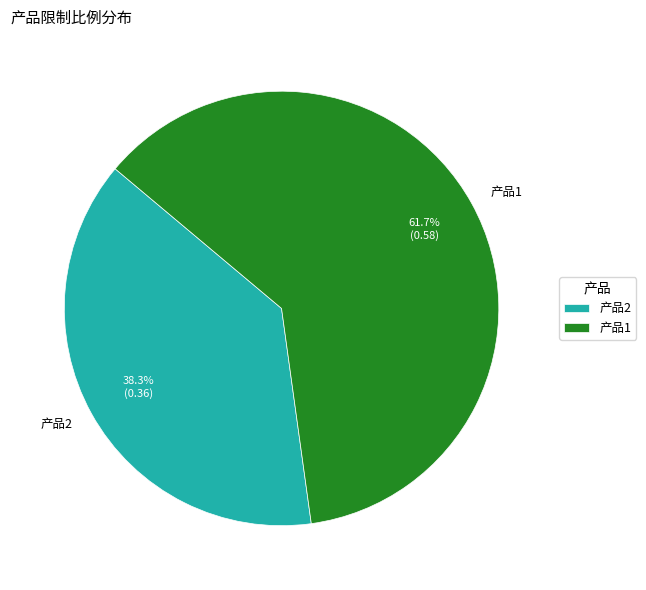

How many segments does this pie chart have?

2